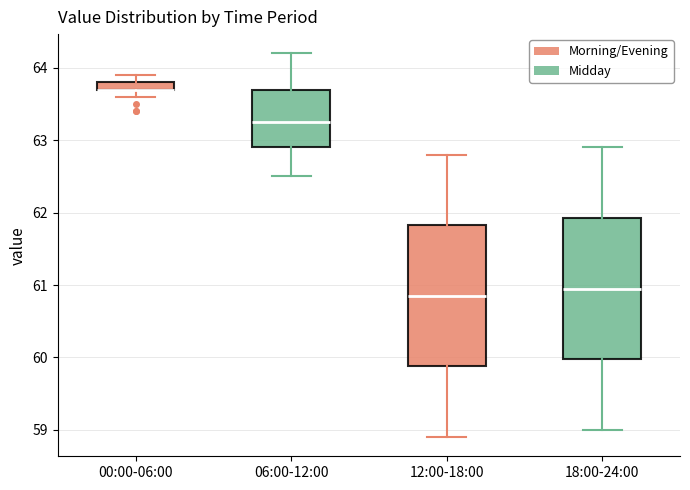

Where is the upper edge of the box for 00:00-06:00 on the y-axis? The values are not printed on the chart, so give them approximately, as read against the axis.

63.8